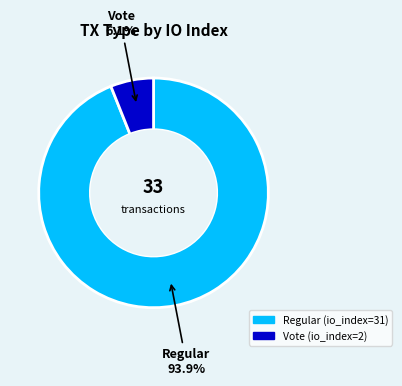

To the nearest percent, what is the difference between the largest and smallest slice percentages?

88%